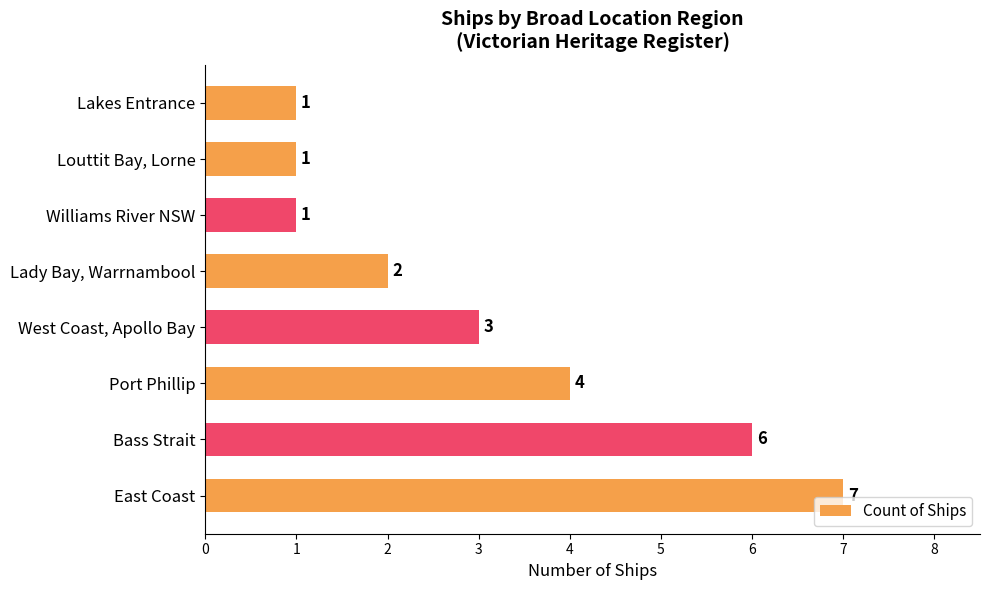

What is the smallest value displayed?

1